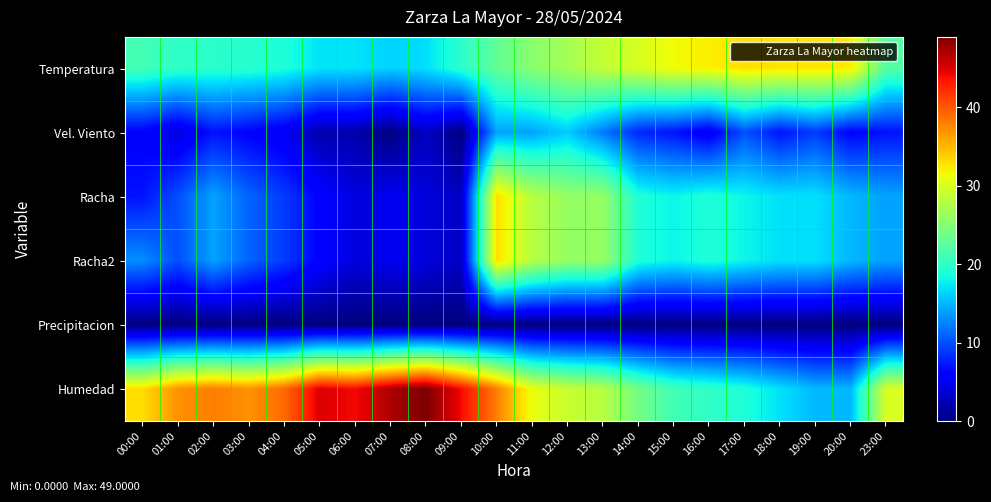

Which has a higher value, 03:00 or 01:00?

01:00